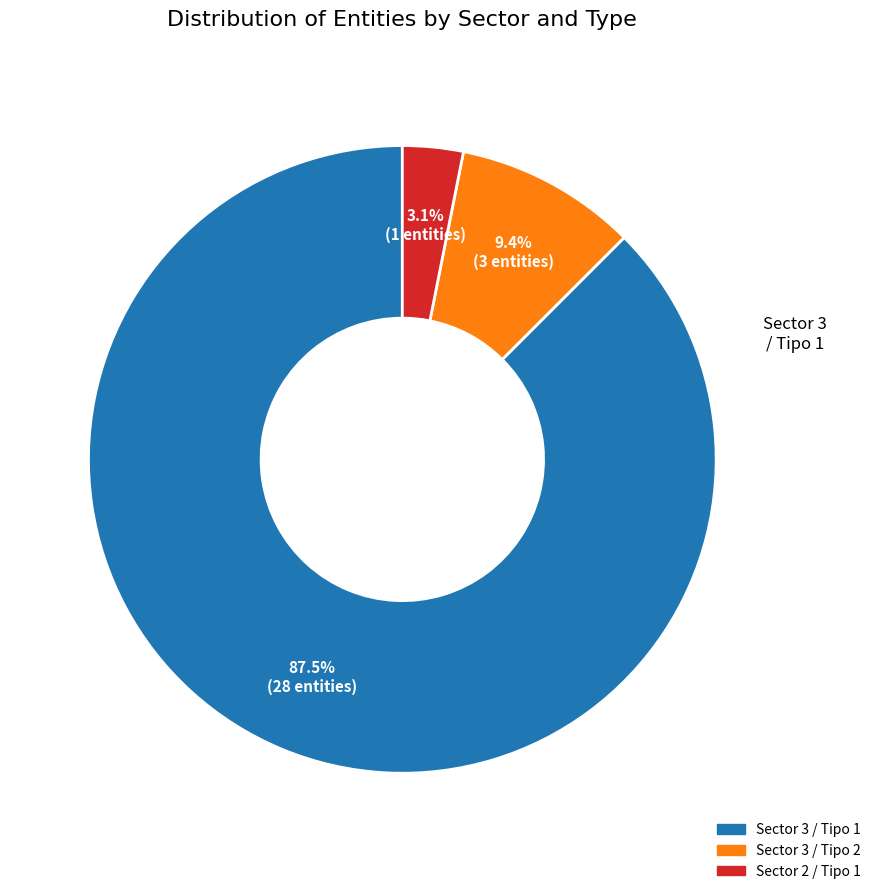

Is there any slice that represents more than half of the pie?

Yes